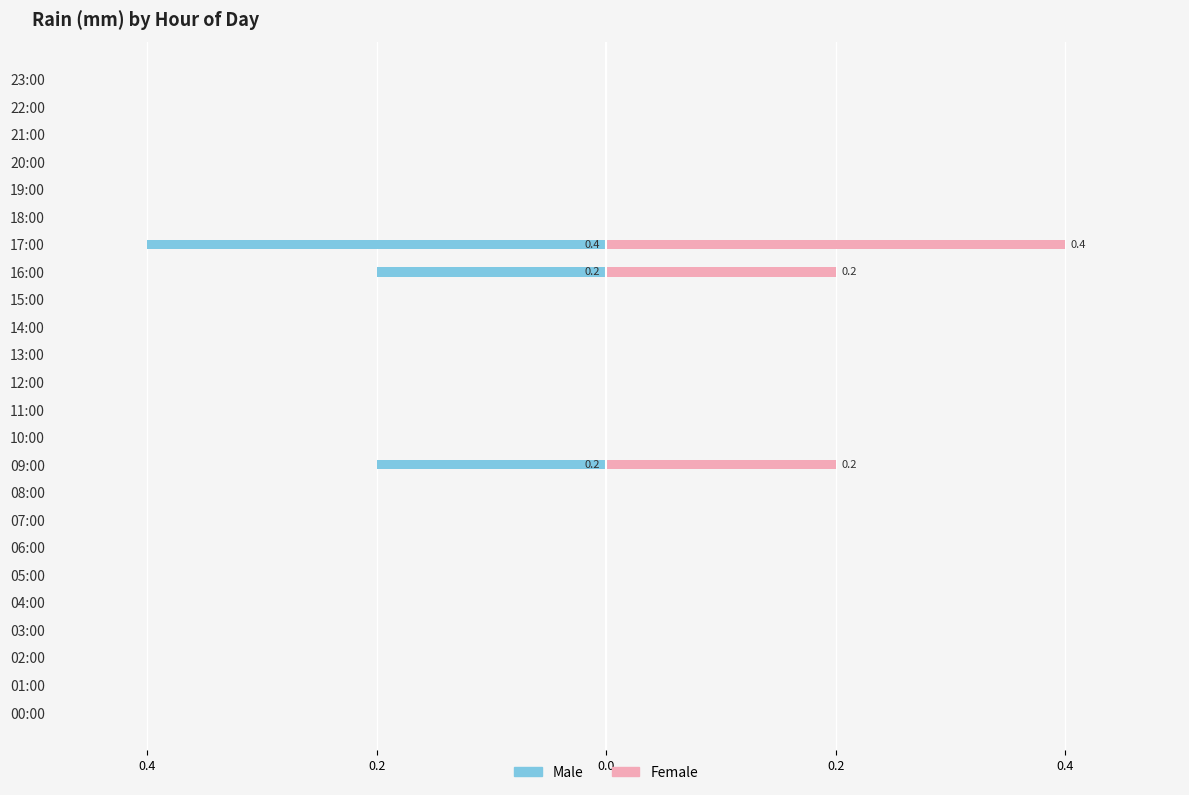

At which label does Male reach its minimum?

17:00